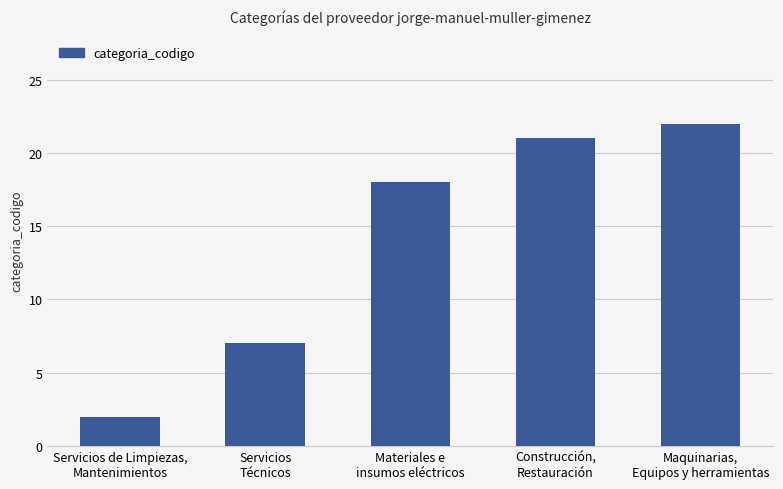

Between Servicios de Limpiezas,
Mantenimientos and Maquinarias,
Equipos y herramientas, which is larger?

Maquinarias,
Equipos y herramientas